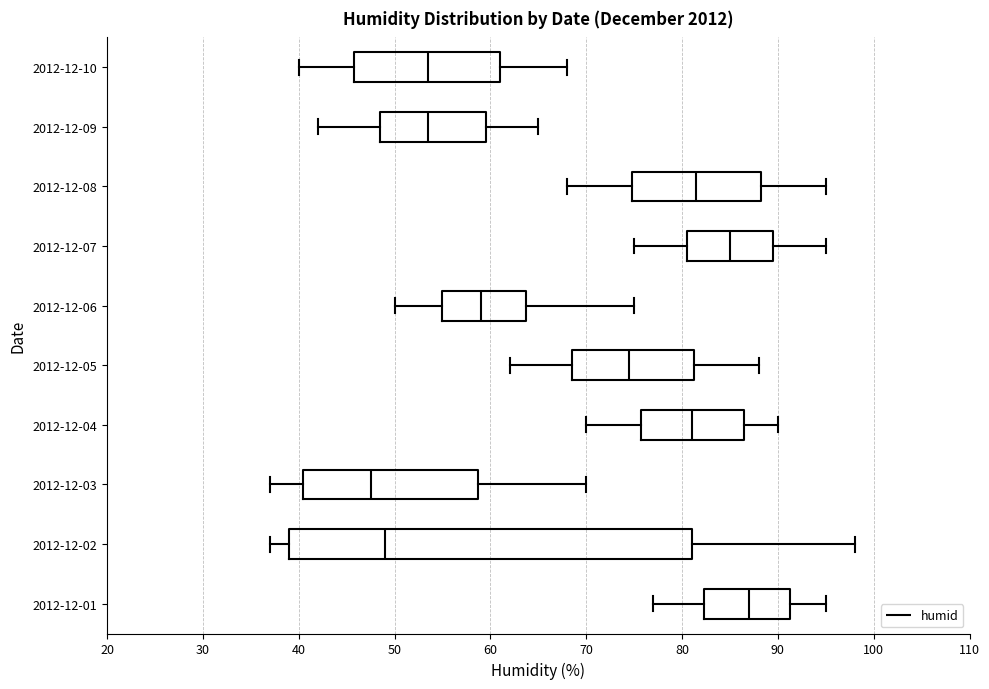

Where is the left edge of the box for 2012-12-03 on the x-axis? The values are not printed on the chart, so give them approximately, as read against the axis.

41